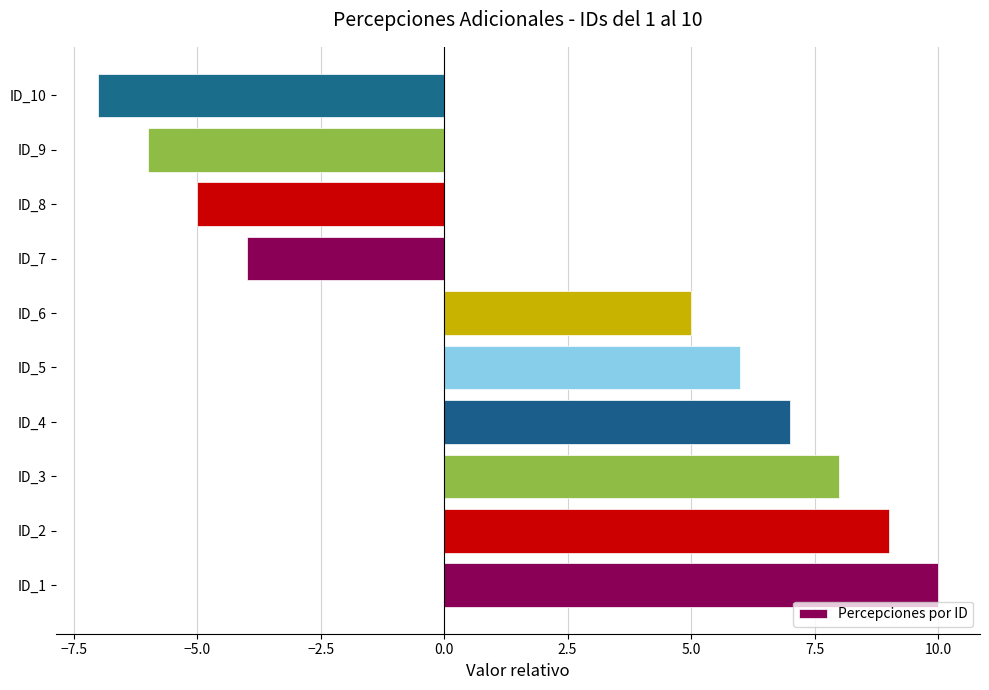

List the labels in order of value, smallest first.

ID_10, ID_9, ID_8, ID_7, ID_6, ID_5, ID_4, ID_3, ID_2, ID_1